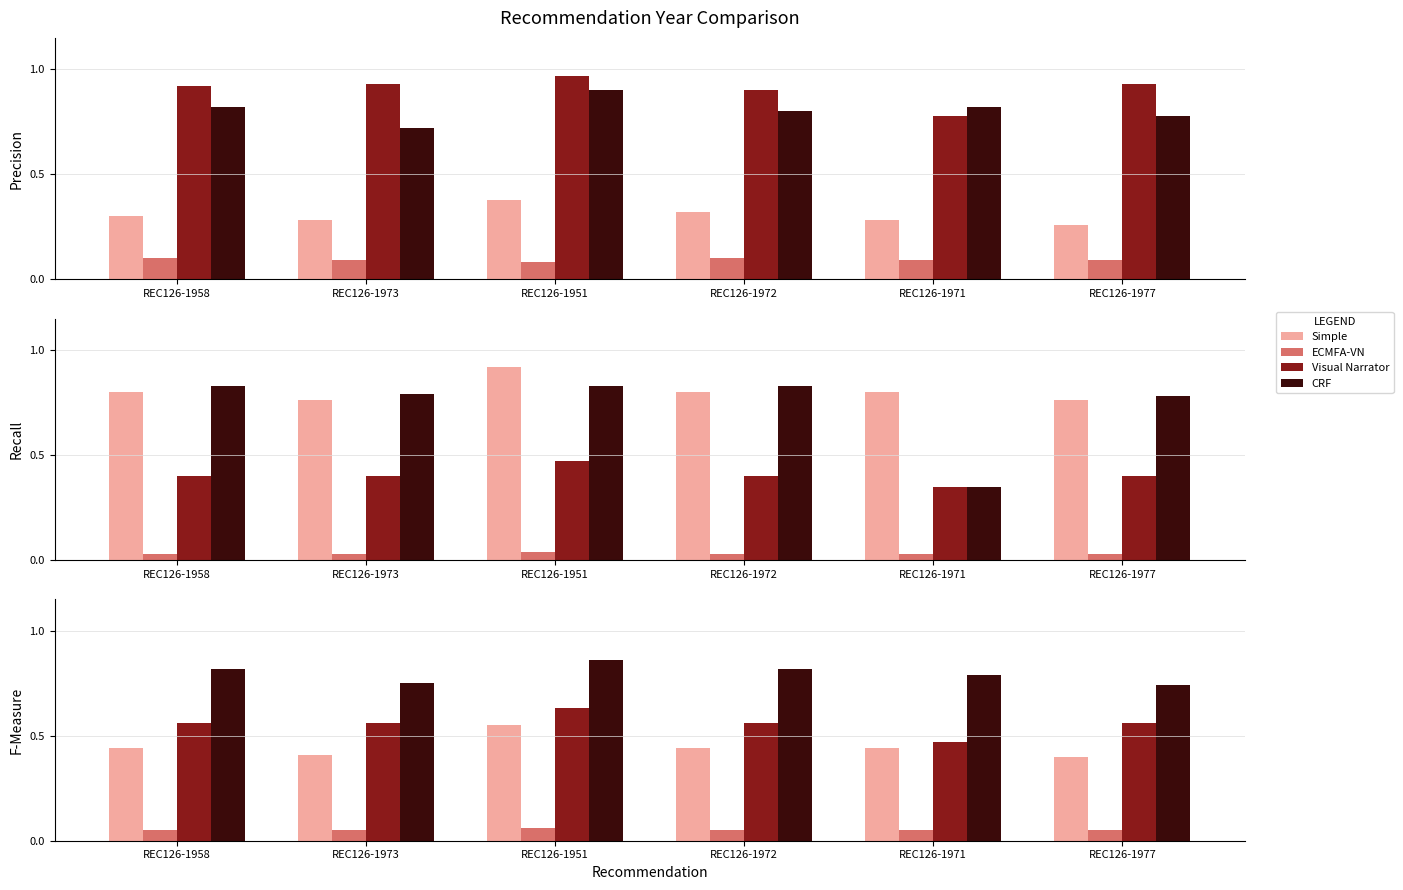

What is the difference between the Simple values at REC126-1977 and REC126-1951?

0.2